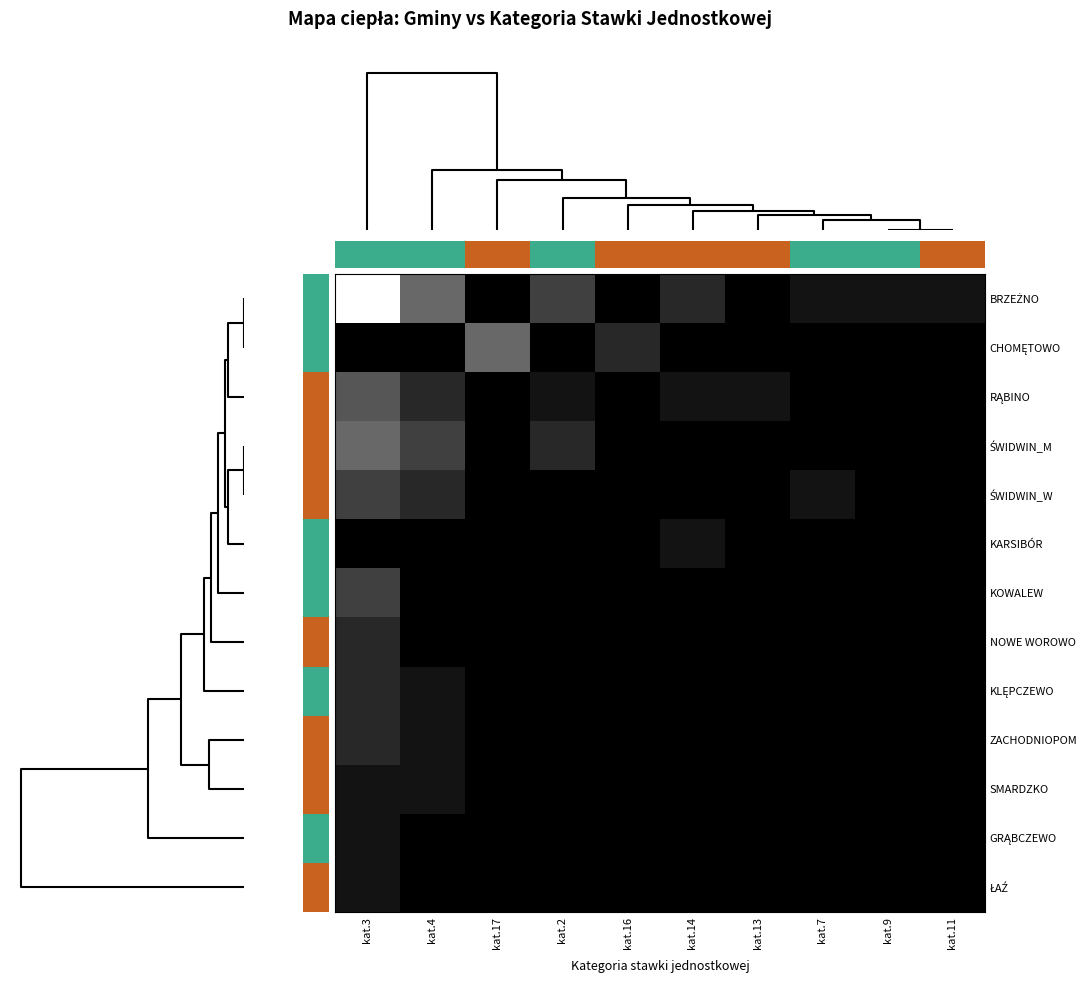

Which series has the largest range (max minus min)?

CHOMĘTOWO